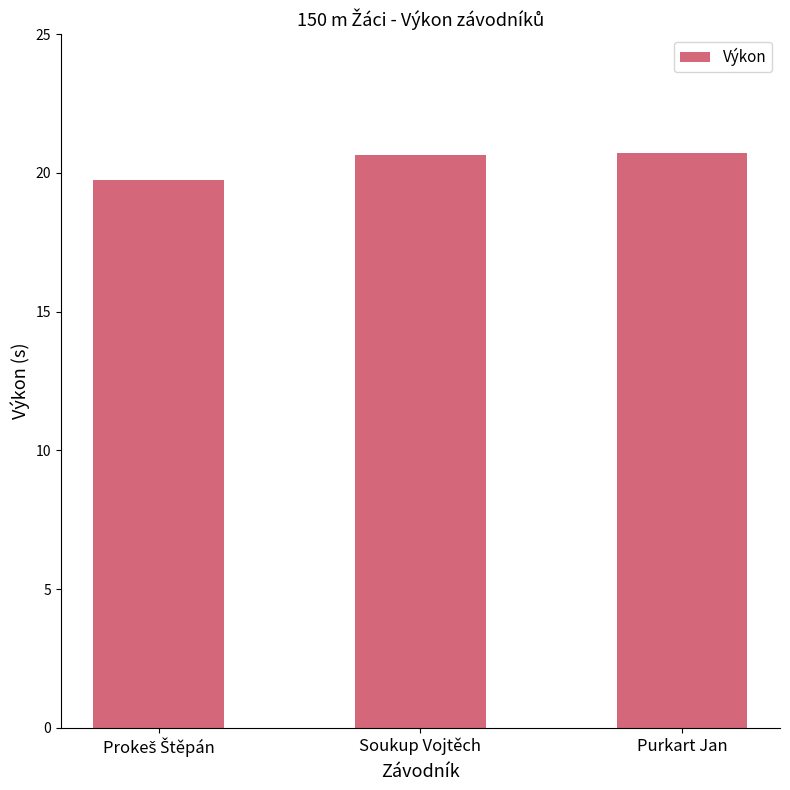

Approximately how many times larger is the value at Purkart Jan compared to Soukup Vojtěch?

1.0